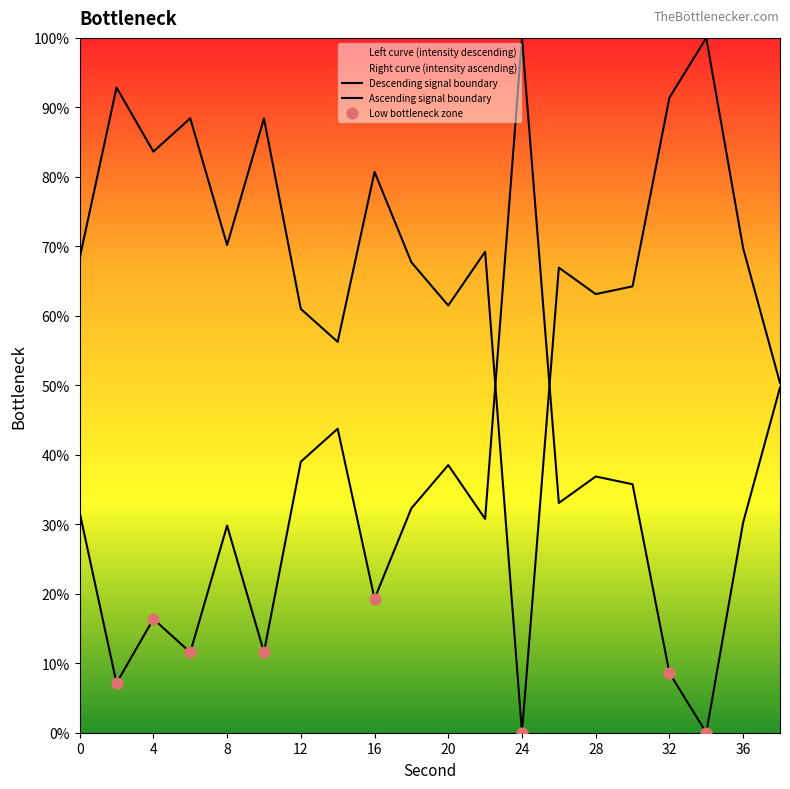

Which has a higher value, 38 or 8?

8